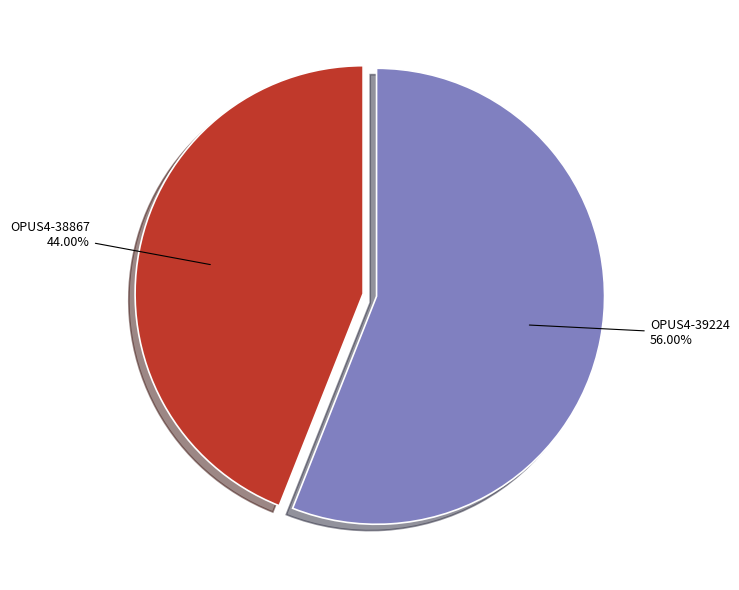

To the nearest percent, what is the average slice percentage?

50%